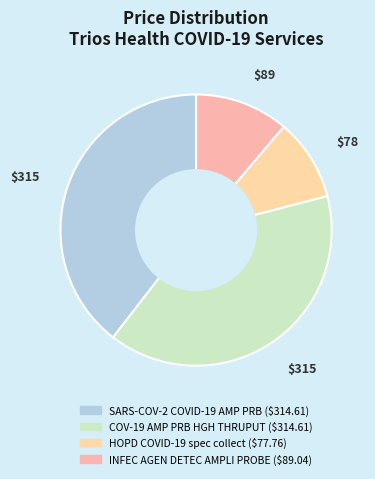

What is the total percentage of INFEC AGEN DETEC AMPLI PROBE and COV-19 AMP PRB HGH THRUPUT?

50.7%